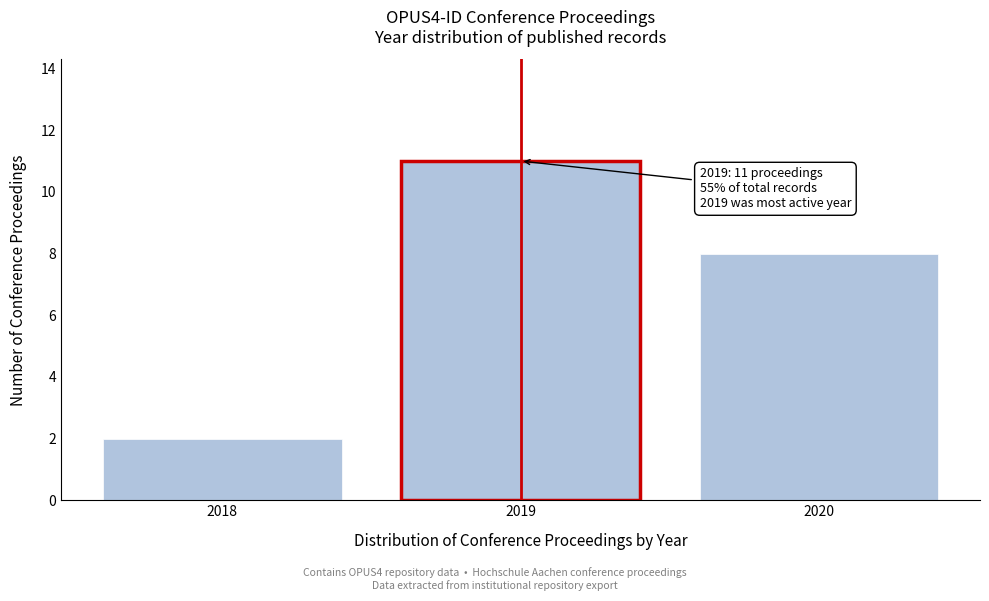

Reading left to right, extract all data points from this chart.

2	11	8